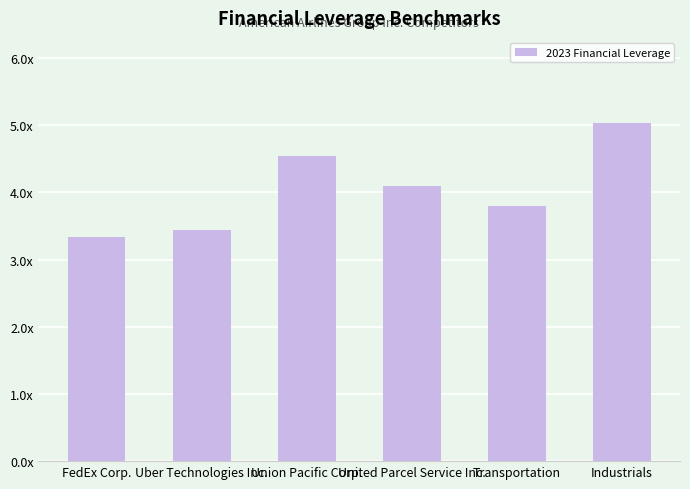

Does the chart contain any negative values?

No